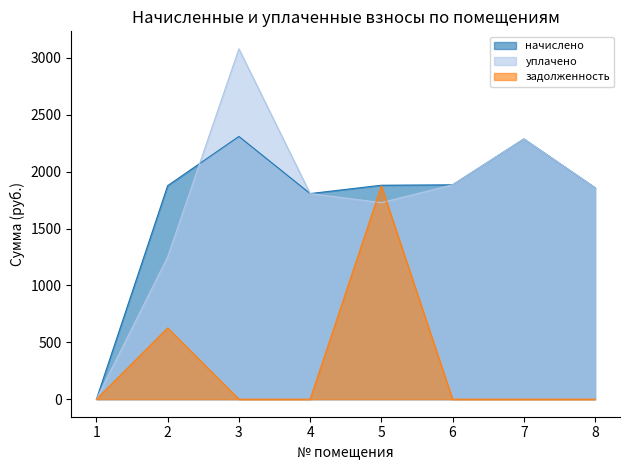

Which label corresponds to the largest value in the chart?

3